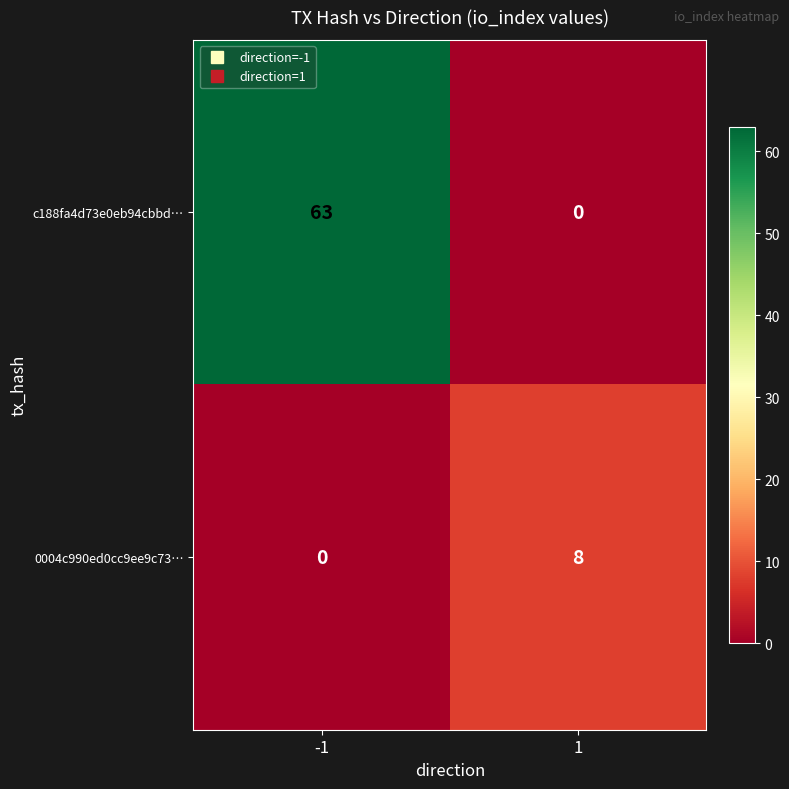

Which series changed the most between -1 and 1?

c188fa4d73e0eb94cbbd…